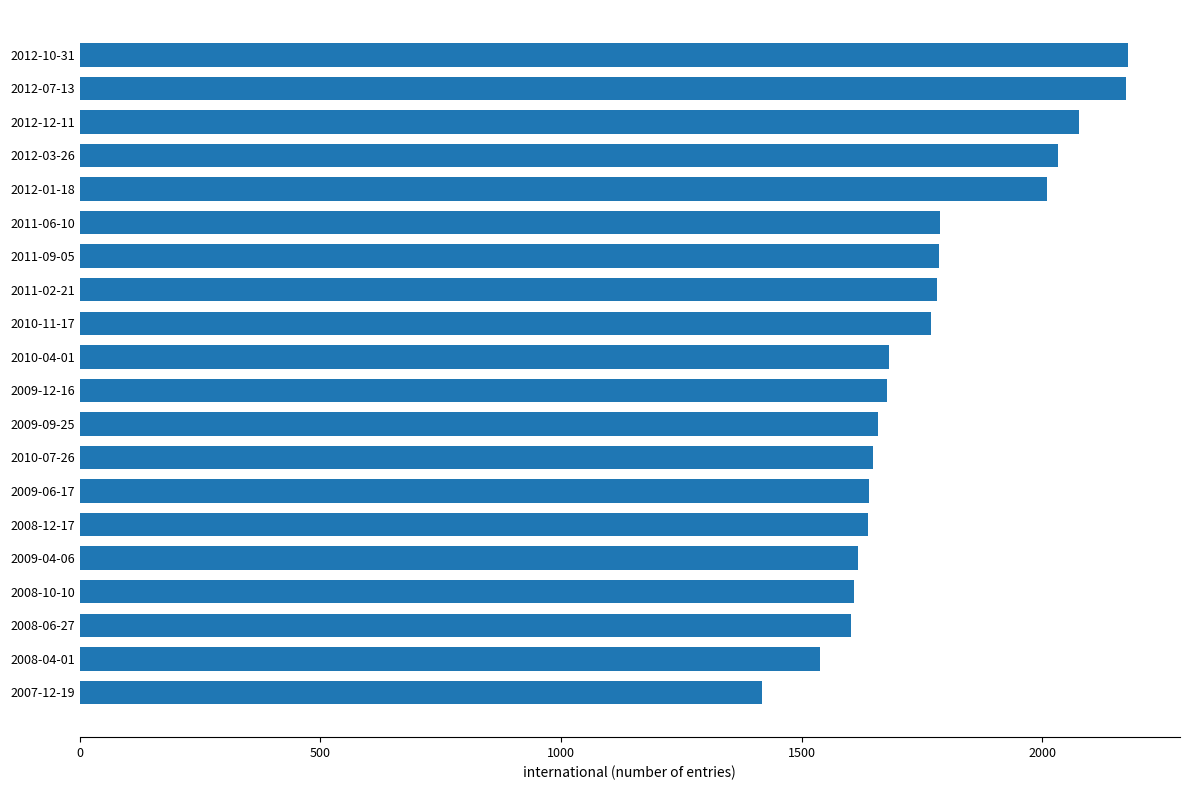

How many series are shown in this chart?

1